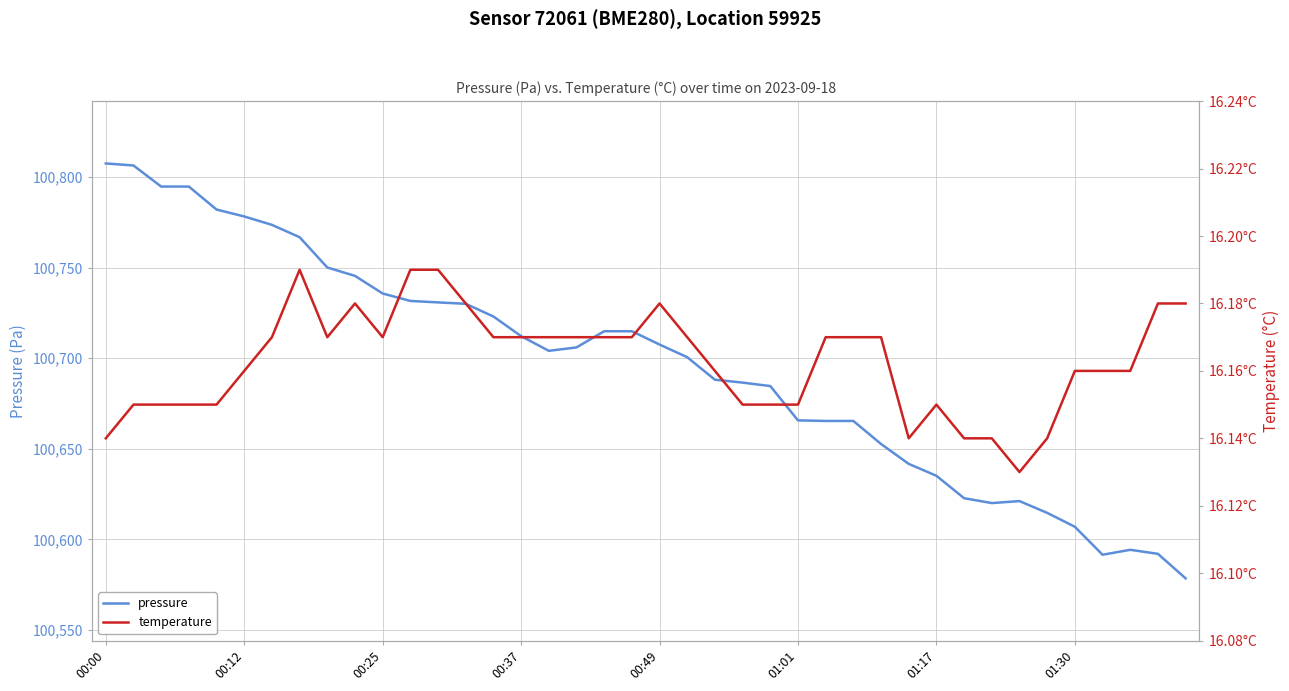

What is the maximum value for pressure?

100807.4